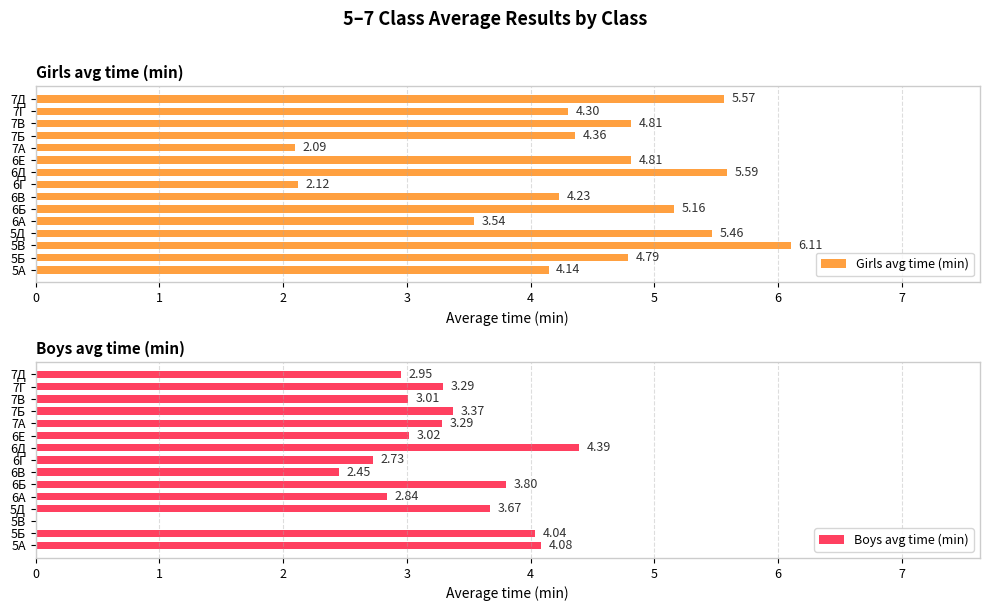

What is the highest value of the Boys avg time (min) series?

4.4